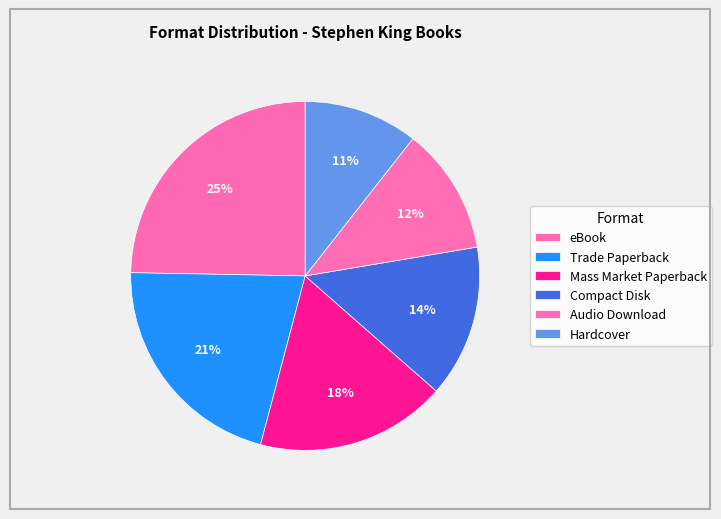

Is there a majority slice in this chart?

No